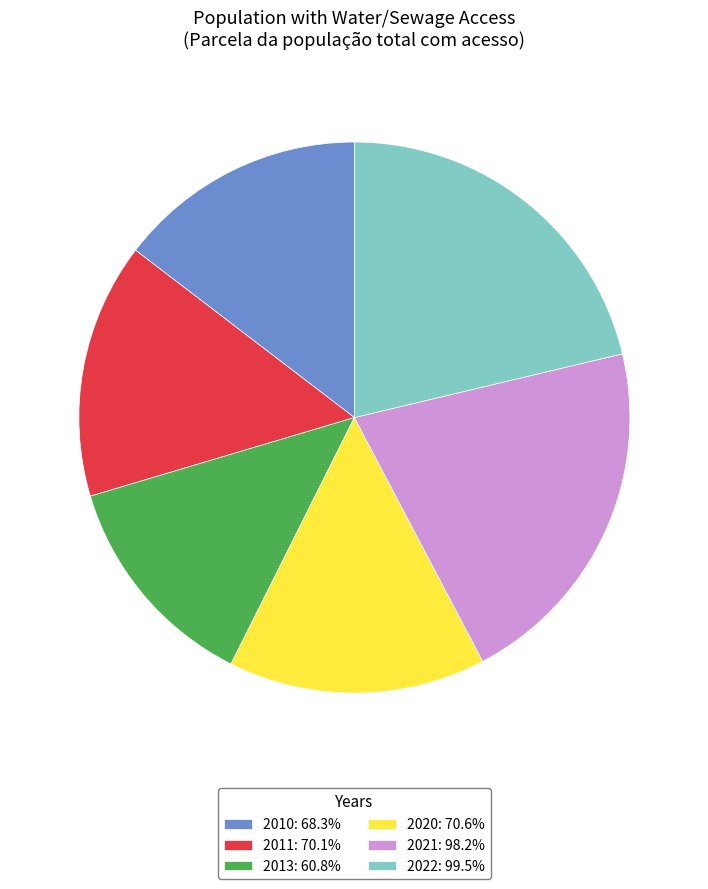

Which has a higher value, 2021 or 2013?

2021